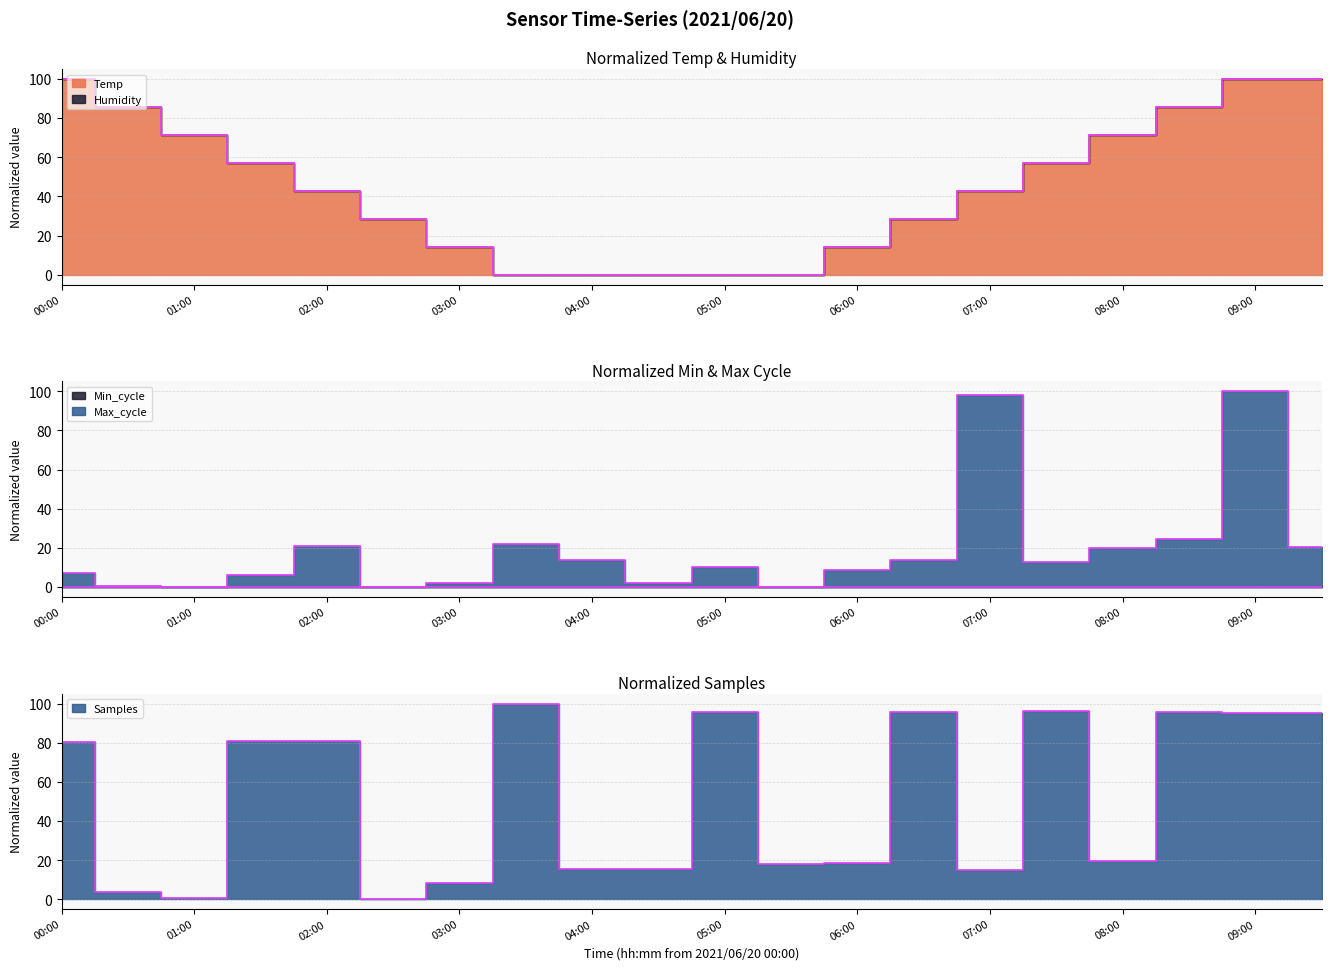

How many values in the Samples series exceed 80?

10